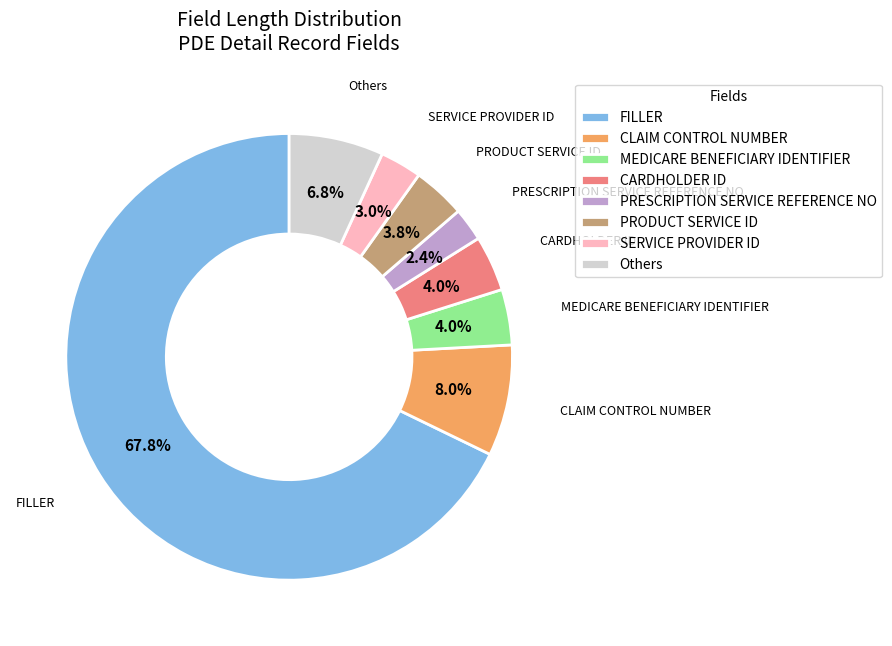

Combined, do SERVICE PROVIDER ID and PRODUCT SERVICE ID account for over 50%?

No